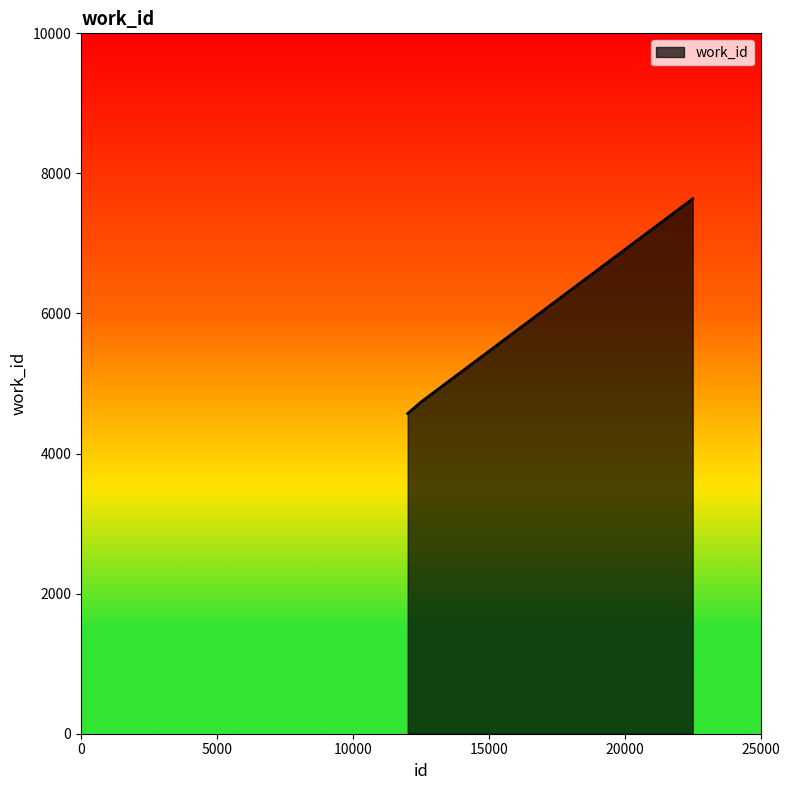

How many lines are shown in the chart?

1